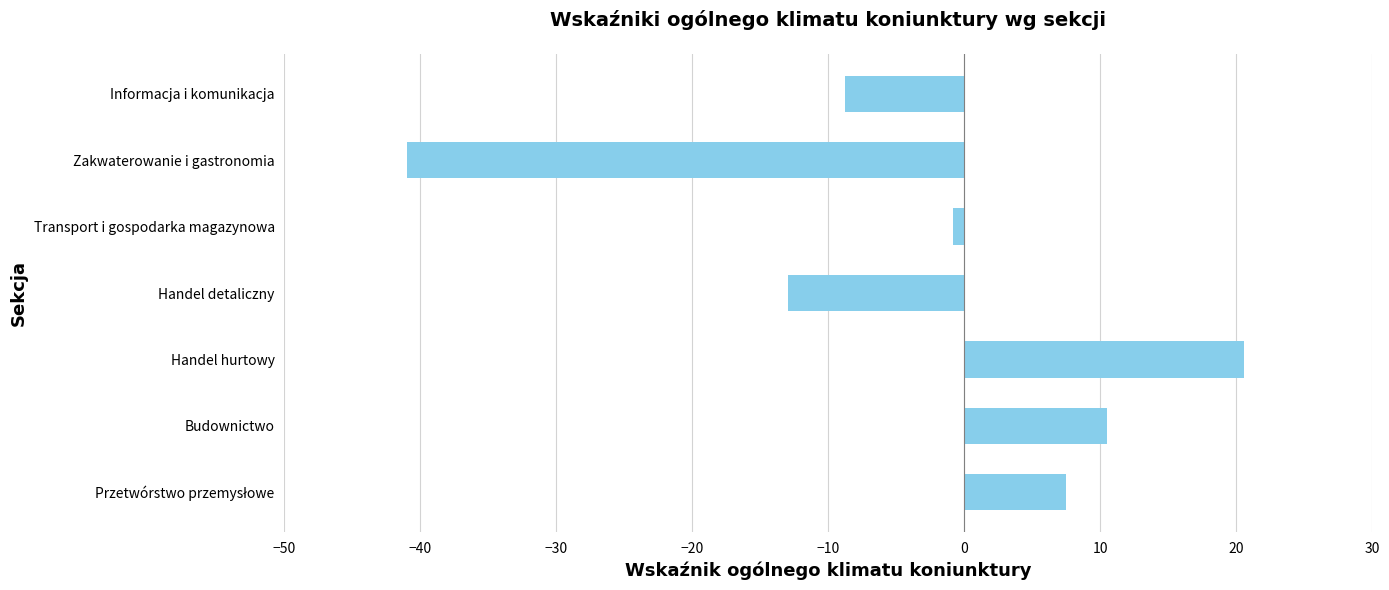

What is the smallest value displayed?

-41.0